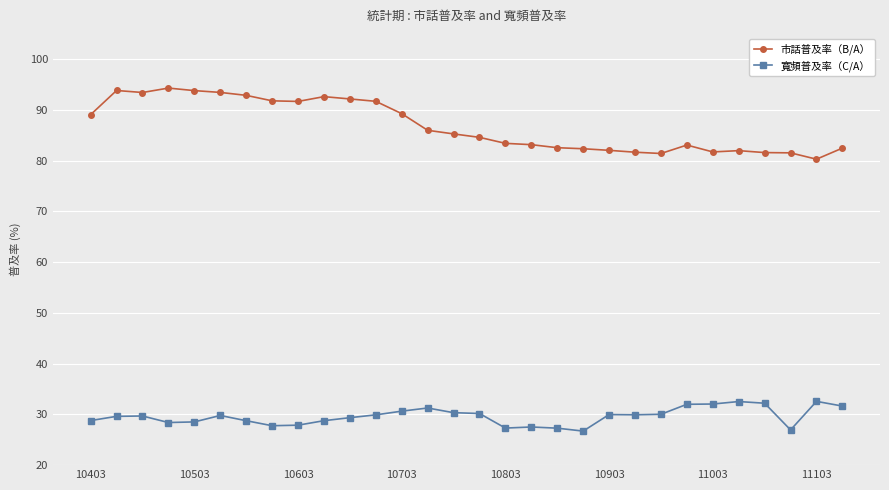

What is the smallest value displayed?

26.7